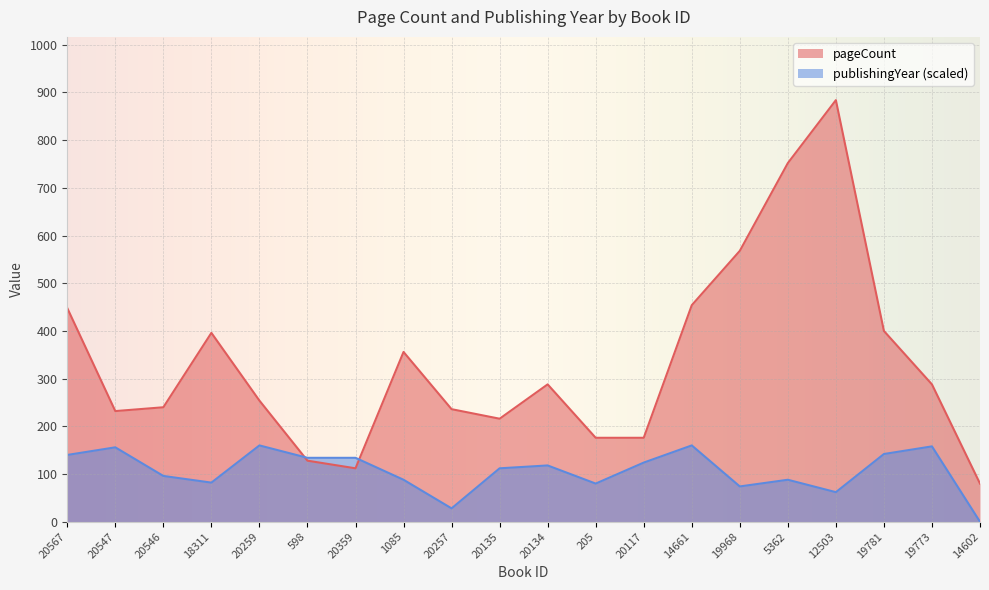

Reading left to right, list all the values displayed in this chart.

pageCount: 20567=448	20547=232	20546=240	18311=396	20259=254	598=128	20359=112	1085=356	20257=236	20135=216	20134=288	205=176	20117=176	14661=454	19968=568	5362=752	12503=884	19781=400	19773=288	14602=80
publishingYear: 20567=140	20547=156	20546=96	18311=82	20259=160	598=134	20359=134	1085=88	20257=28	20135=112	20134=118	205=80	20117=124	14661=160	19968=74	5362=88	12503=62	19781=142	19773=158	14602=0